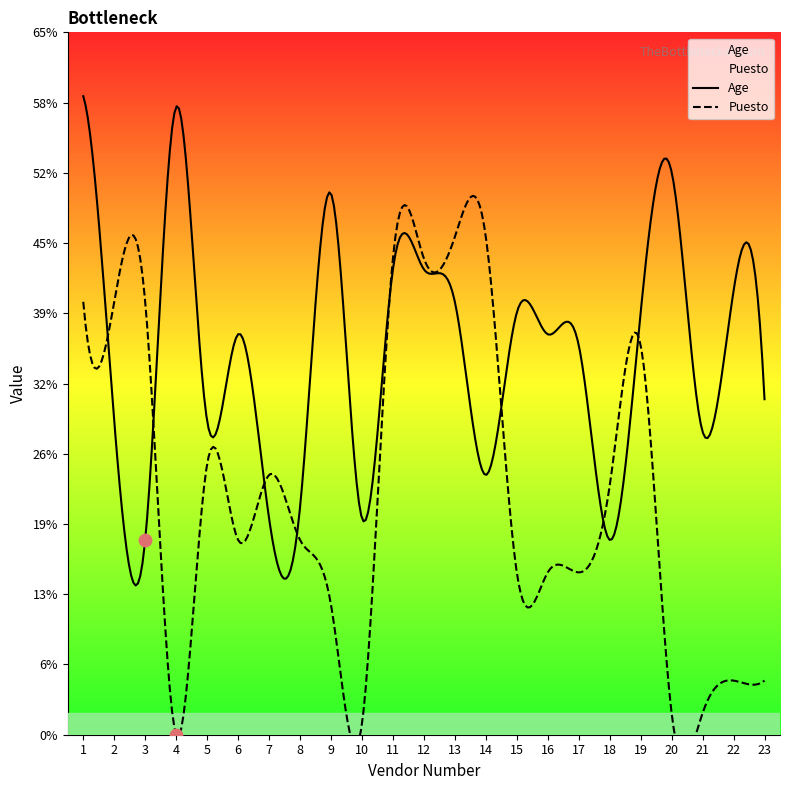

At which category is the sum across all series the highest?

1